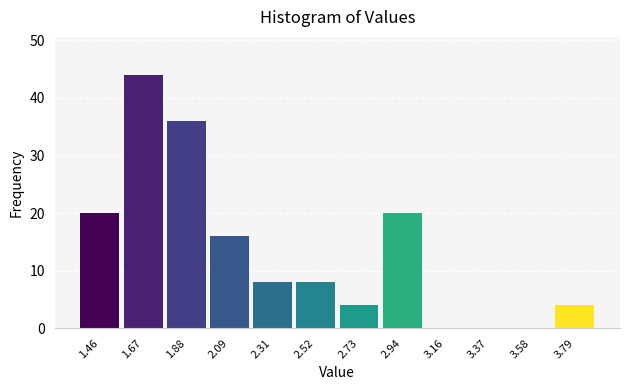

Which range on the x-axis has the tallest bar?

1.55 to 1.80